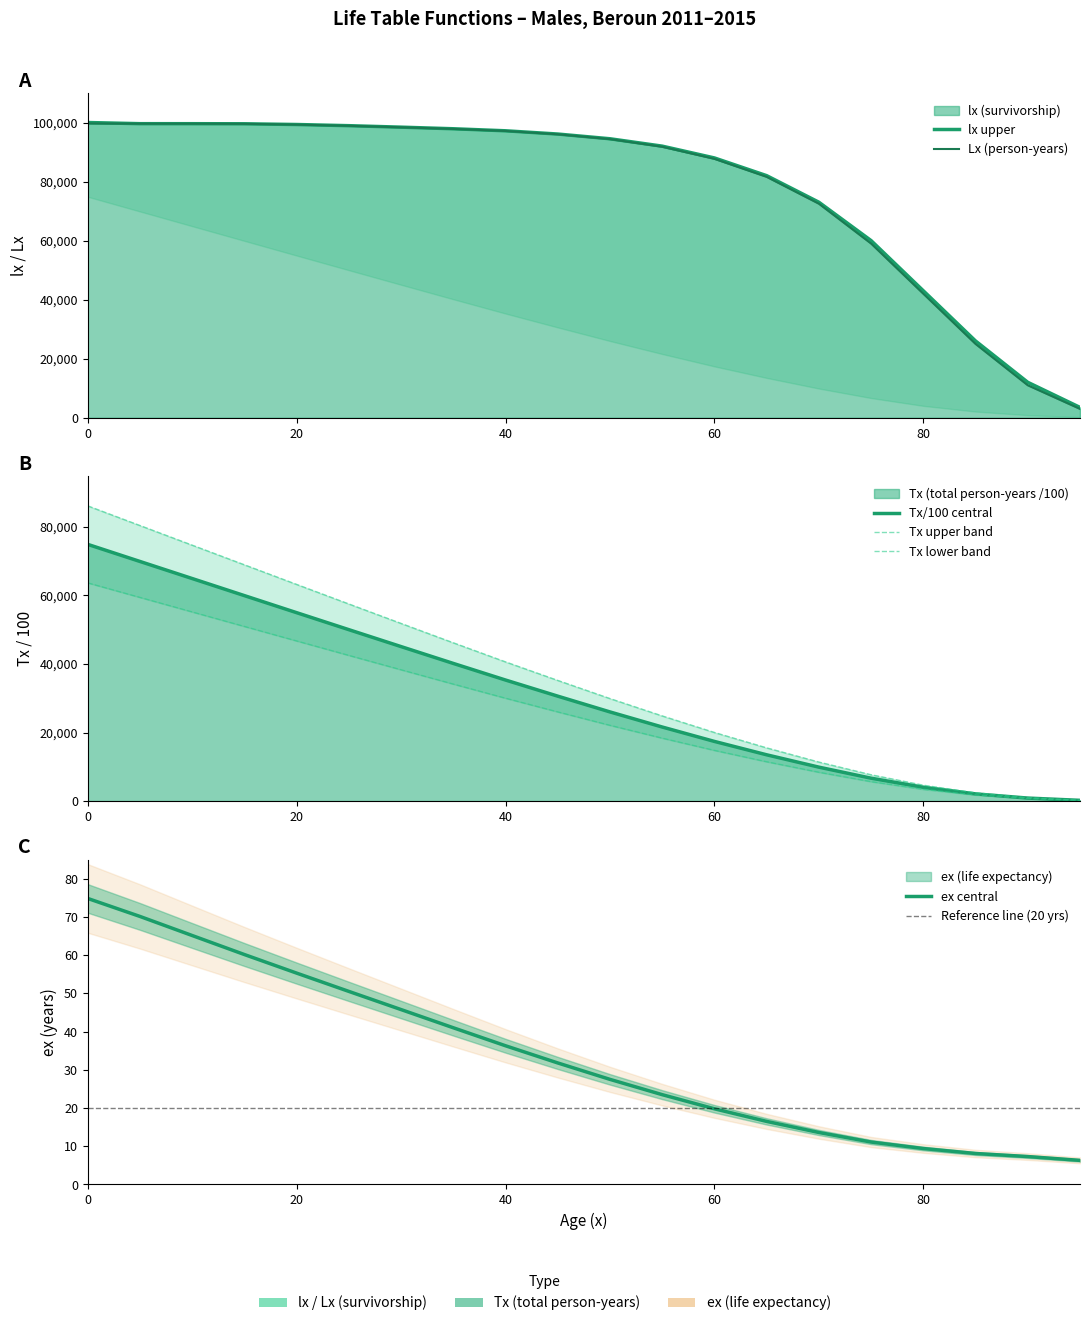

What value does the lx series have at 55?

92000.0